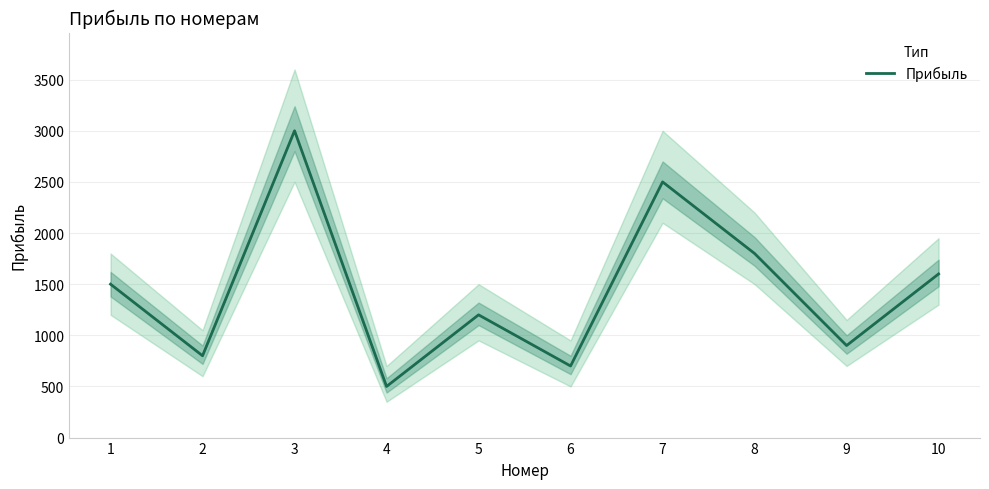

Reading right to left, what are all the values shown in this chart?

1600	900	1800	2500	700	1200	500	3000	800	1500